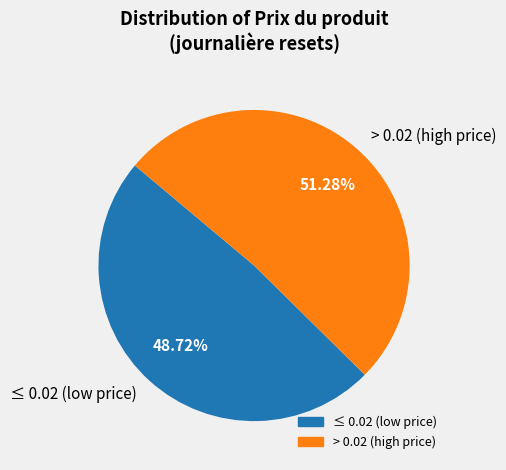

Is the sum of ≤ 0.02 (low price) and > 0.02 (high price) greater than half?

Yes